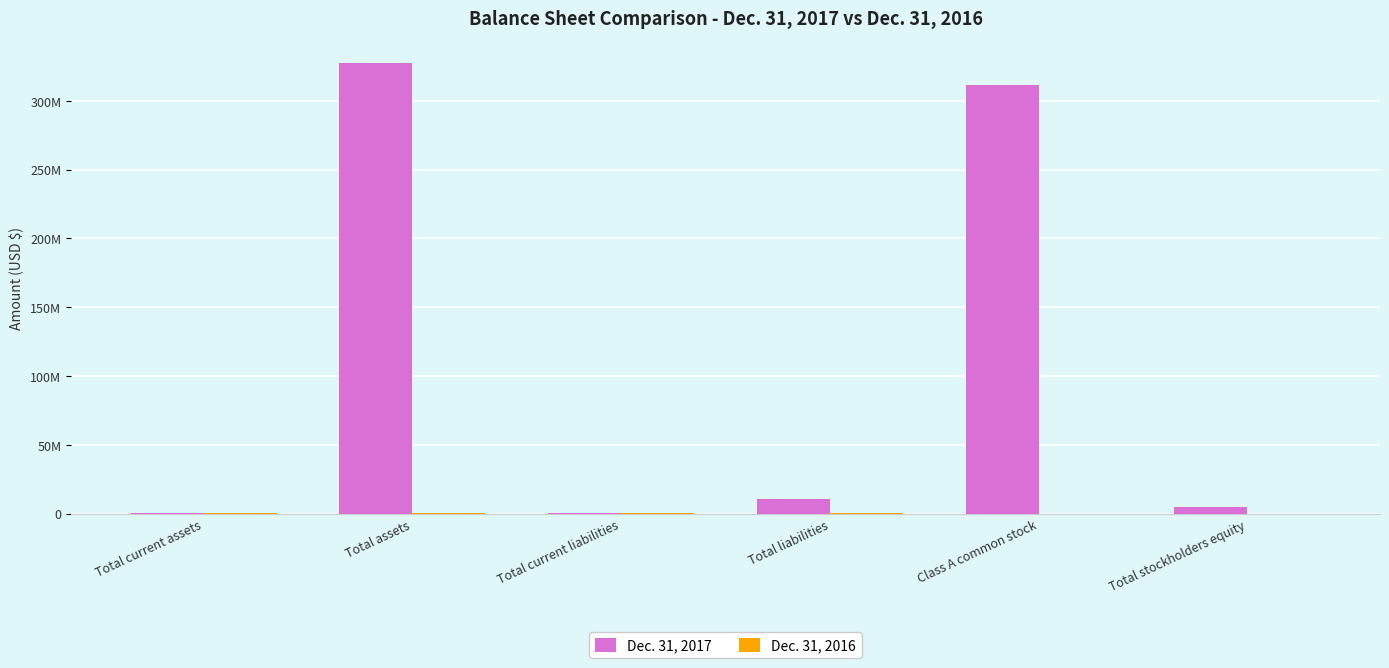

What is the label of the 1st bar from the left?

Total current assets